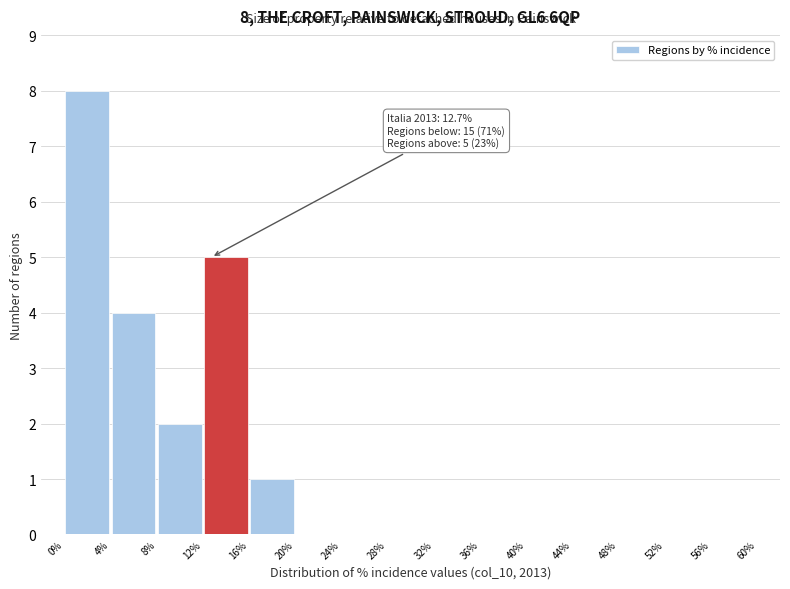

Which range on the x-axis has the tallest bar?

0% to 4%